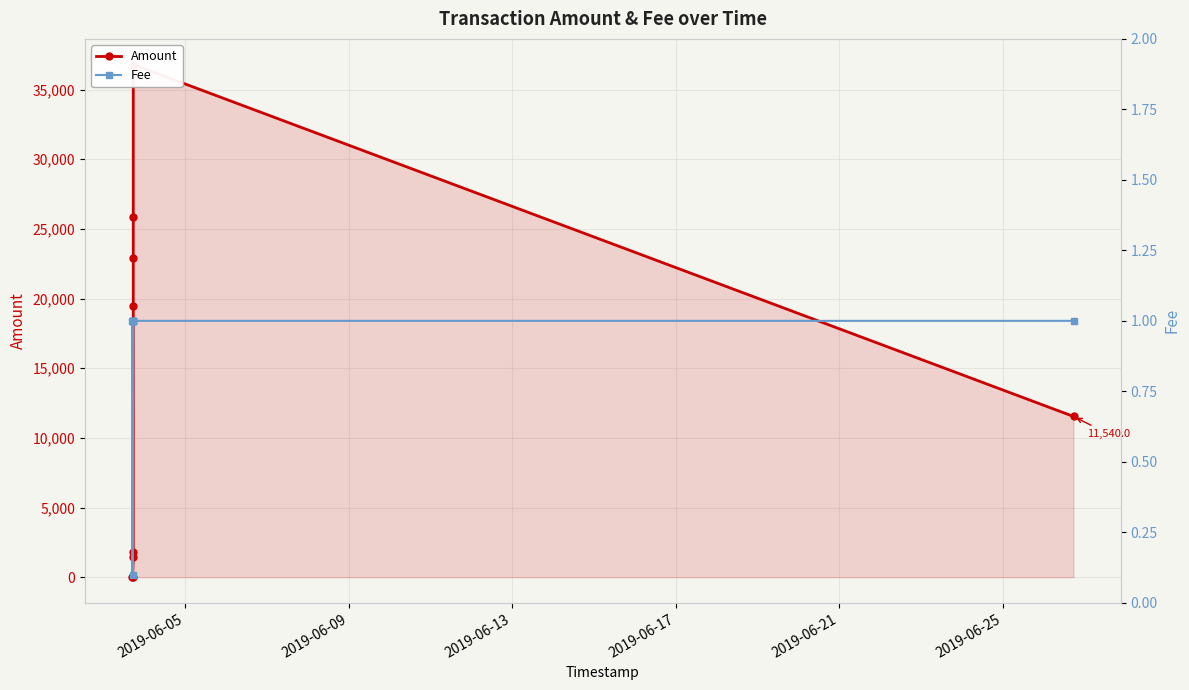

Reading left to right, list all the values displayed in this chart.

Amount: 49.0	0.0	1428.1	1838.2	19443.4	22930.0	25834.6	36801.2	11540.0
Fee: 1.0	0.1	1.0	1.0	1.0	1.0	1.0	1.0	1.0